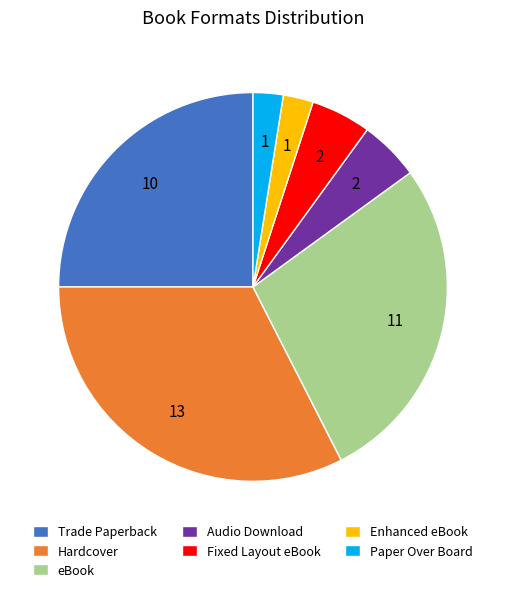

Is it true that Hardcover is 42% of the pie?

False